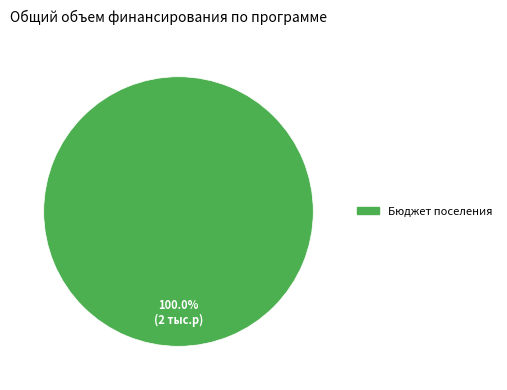

How many segments does this pie chart have?

1